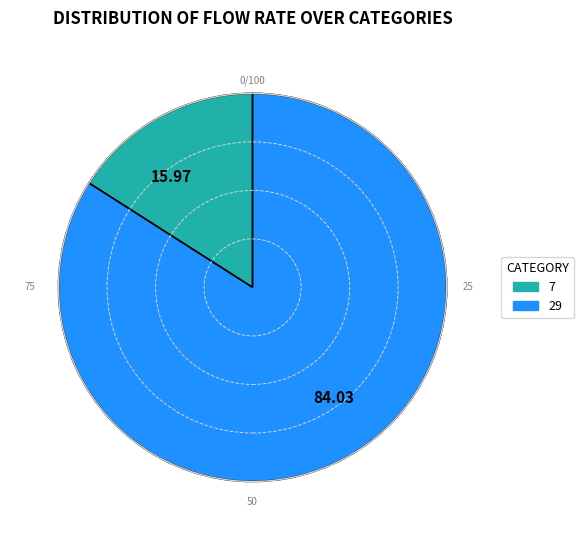

Is the sum of 84.03 and 15.97 greater than half?

Yes